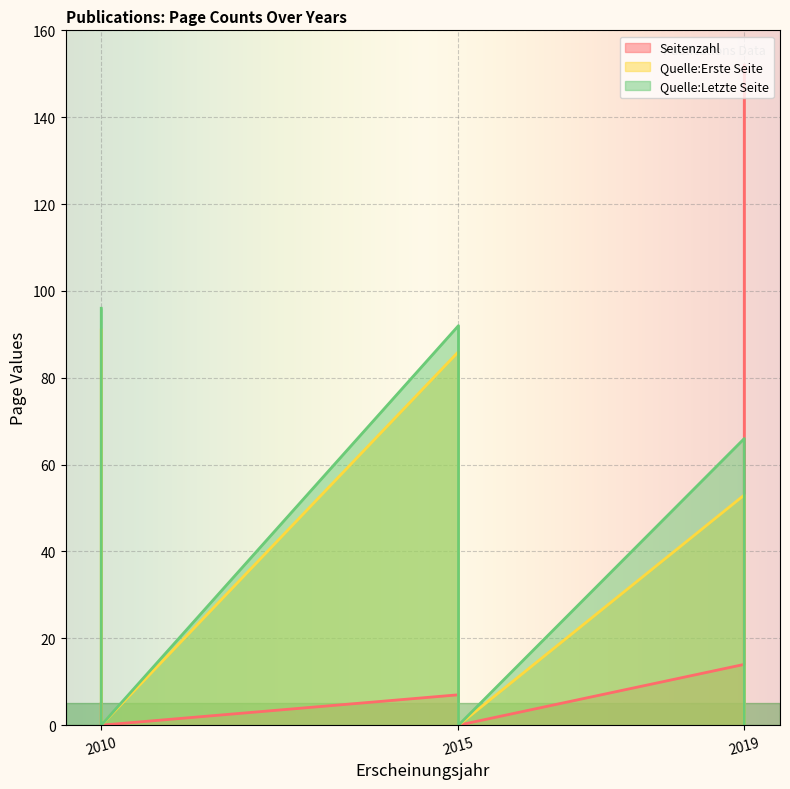

Which series changed the most between 2019 (OPUS4-47418) and 2015 (OPUS4-7841)?

Quelle:Letzte Seite